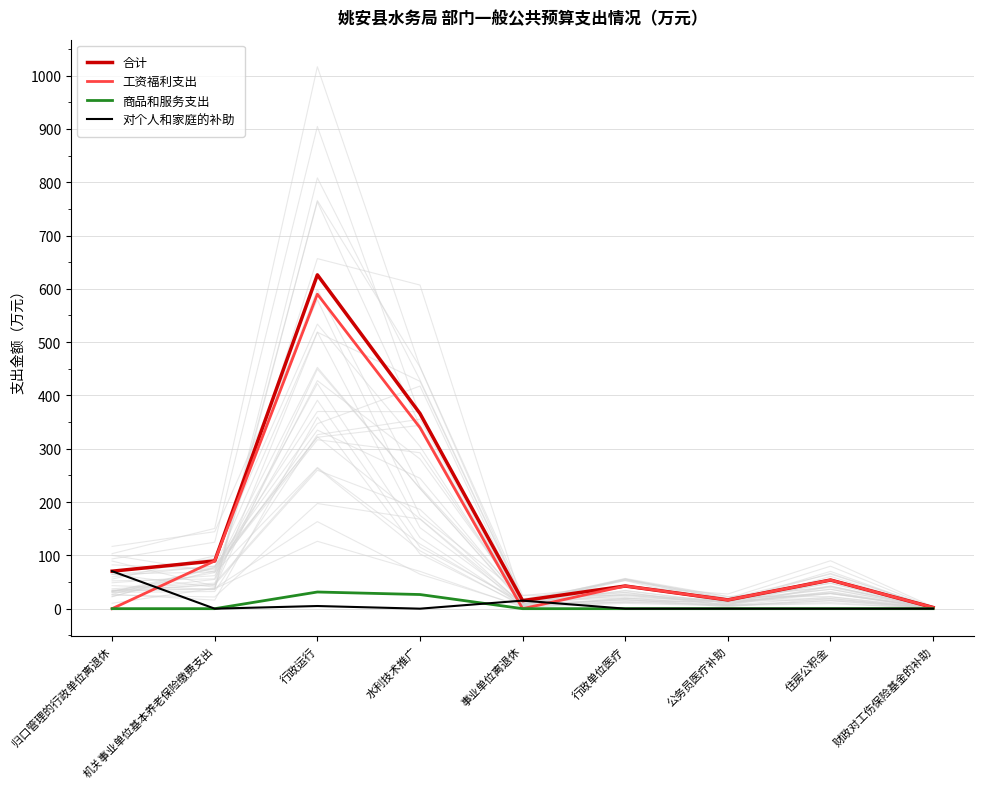

True or false: 工资福利支出 and 合计 cross at least once.

False